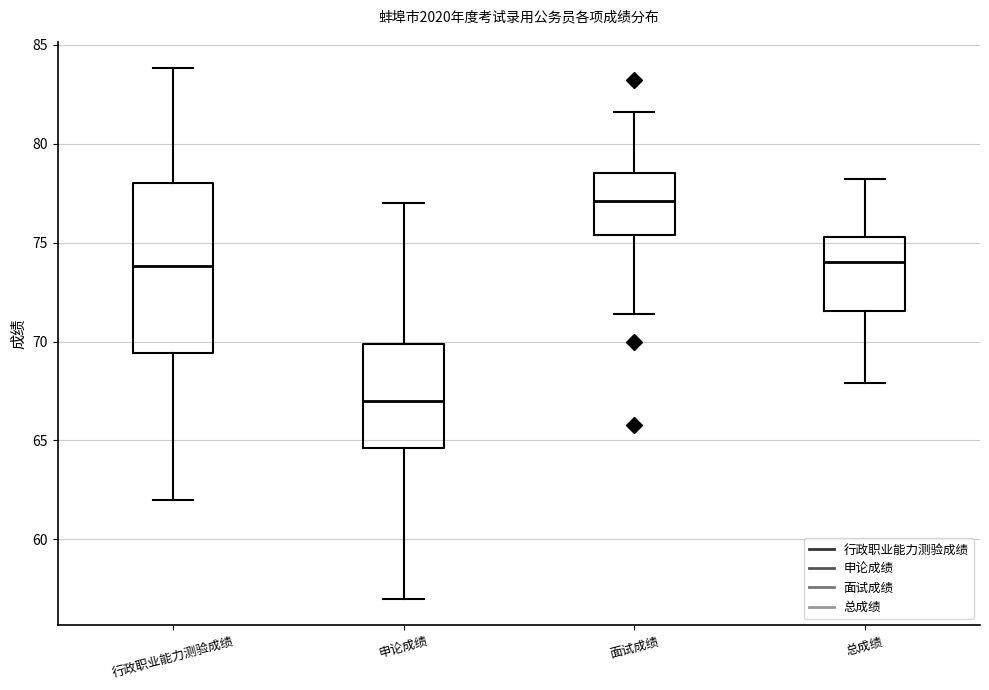

Where does the lower whisker of the box for 行政职业能力测验成绩 end on the y-axis? The values are not printed on the chart, so give them approximately, as read against the axis.

62.0